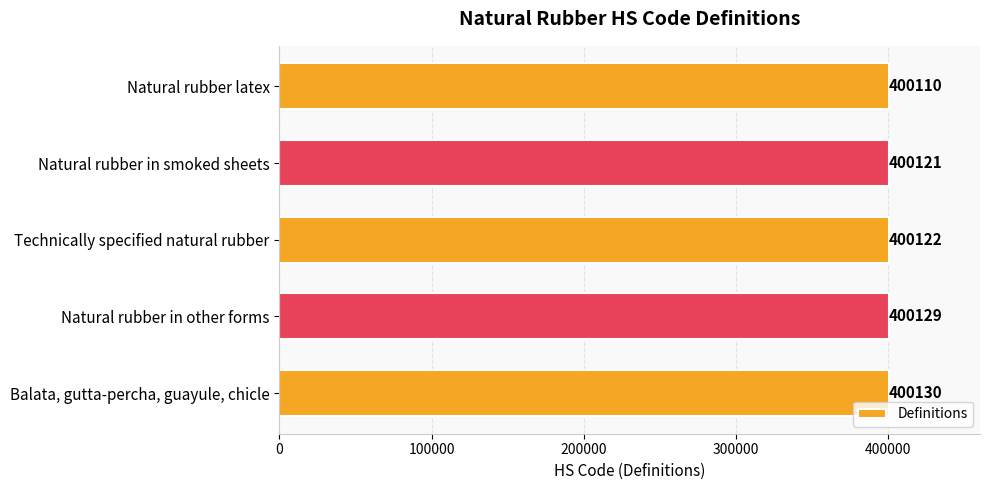

Reading top to bottom, what are all the values shown in this chart?

400110	400121	400122	400129	400130